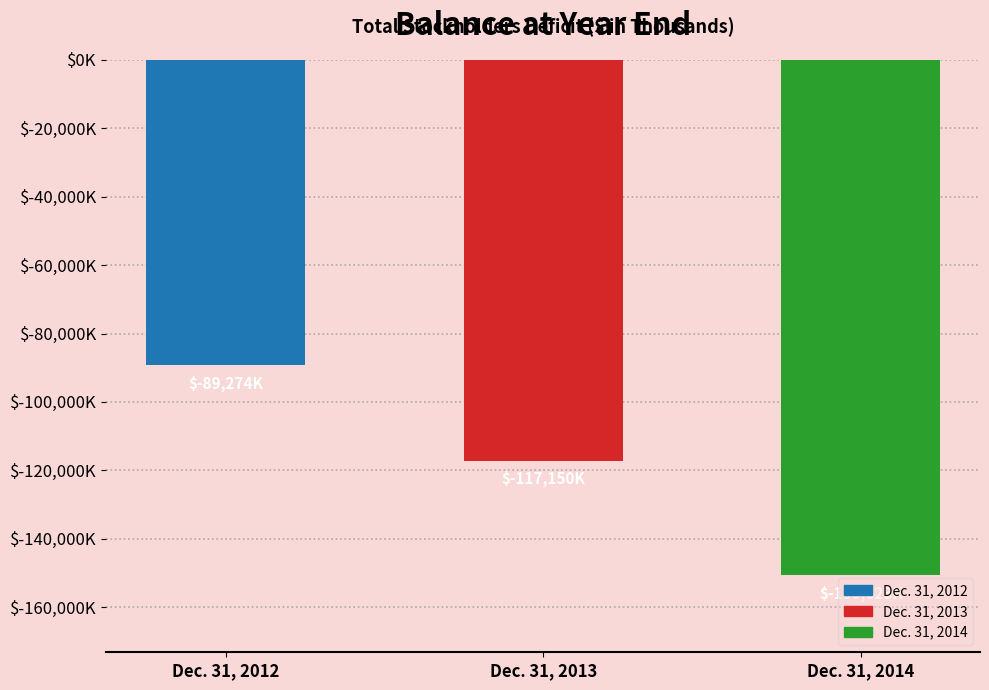

Reading left to right, transcribe all the data shown in this chart.

-89274	-117150	-150623